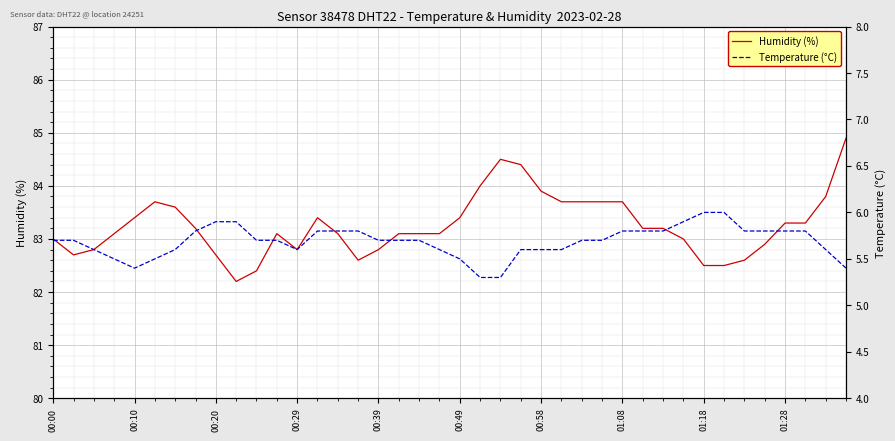

What is the lowest value of the Humidity (%) series?

82.2